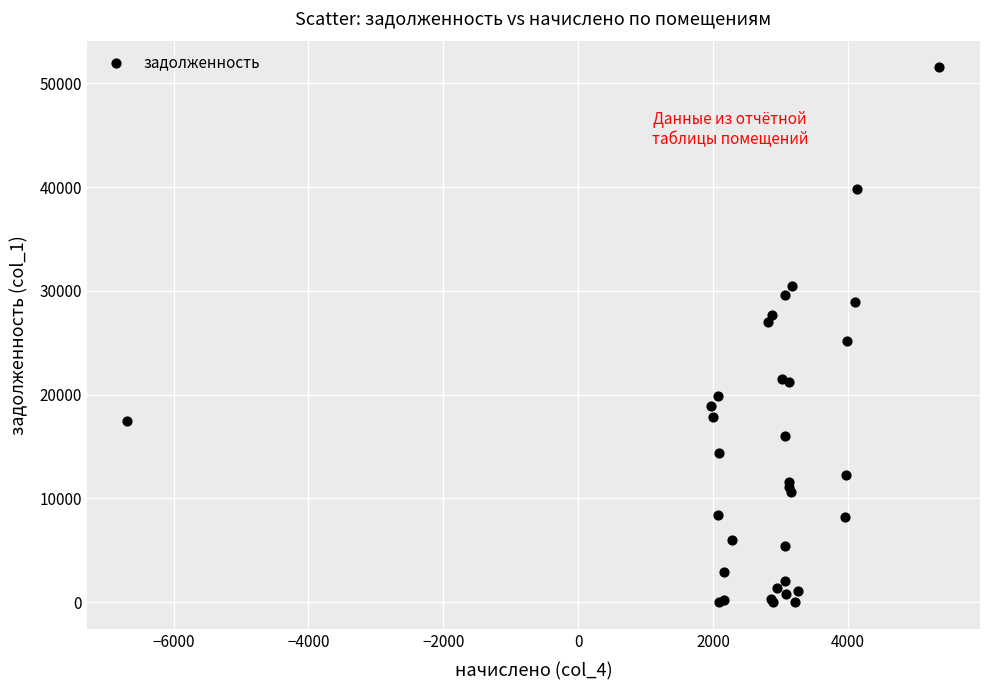

What Y value in the scatter plot is closest to 25775?

25167.4